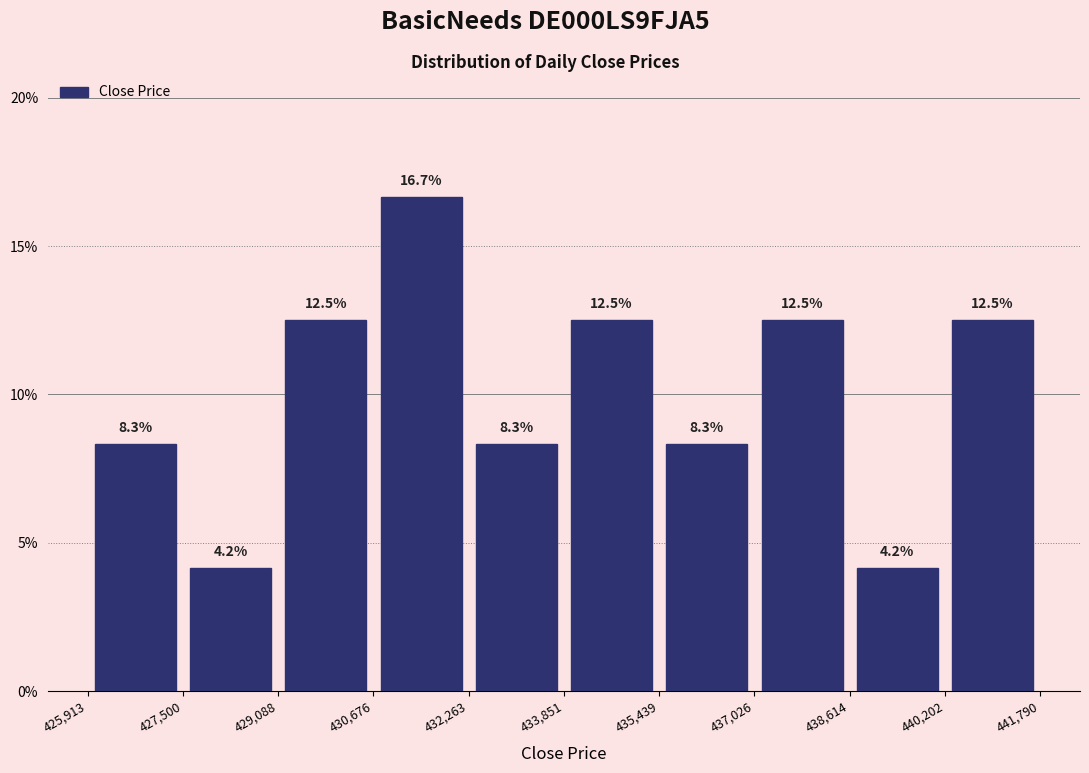

What is the height of the bar covering 430,676 to 432,263 on the x-axis?

16.7